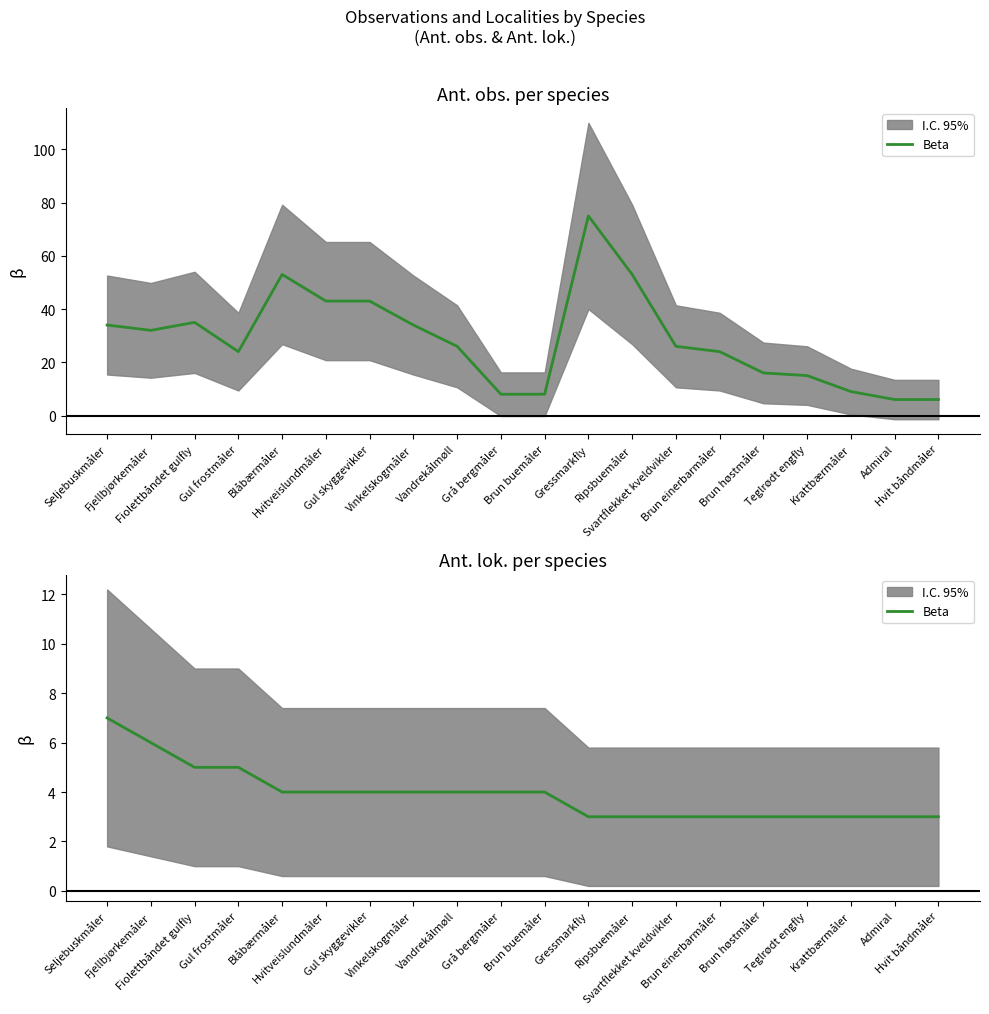

Which category has the highest value across all series?

Seljebuskmåler